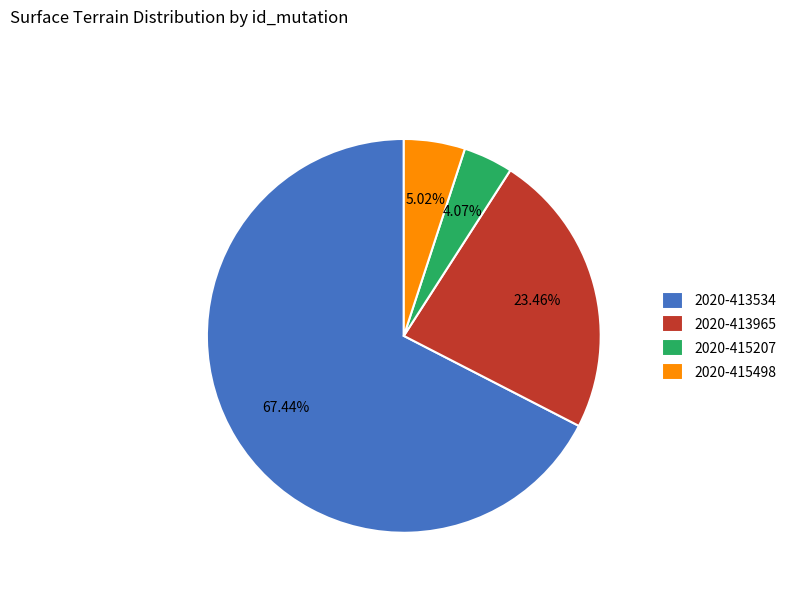

Is it true that 2020-413965 is 54% of the pie?

False